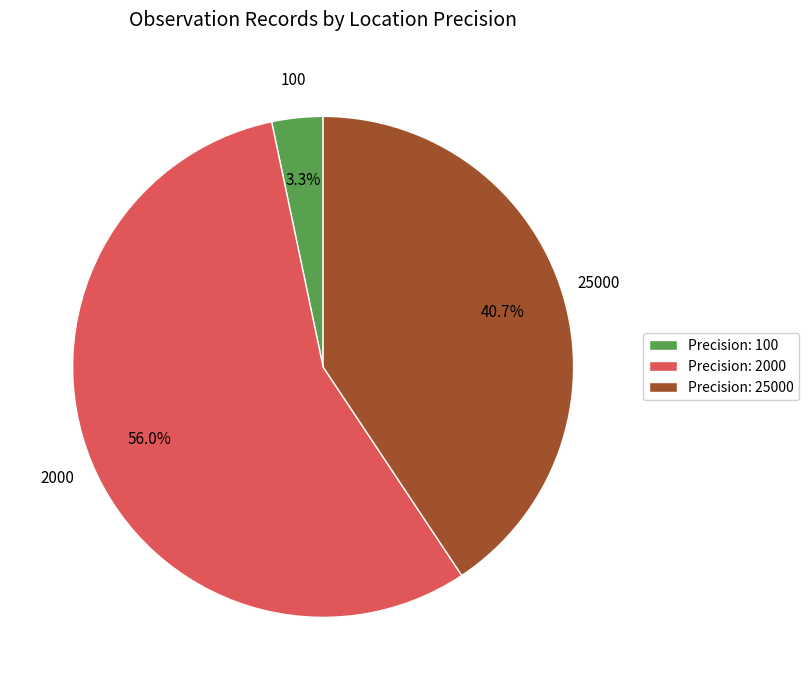

True or false: 2000 accounts for 44% of the total.

False